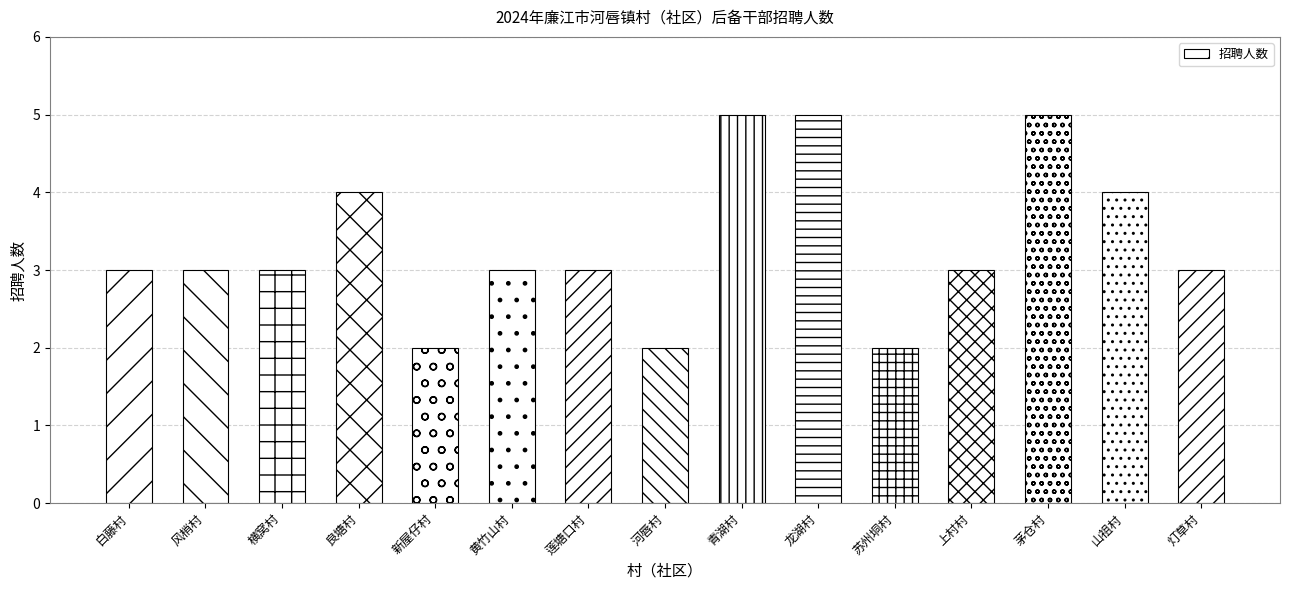

Is it true that the value at 新屋仔村 is 1?

False